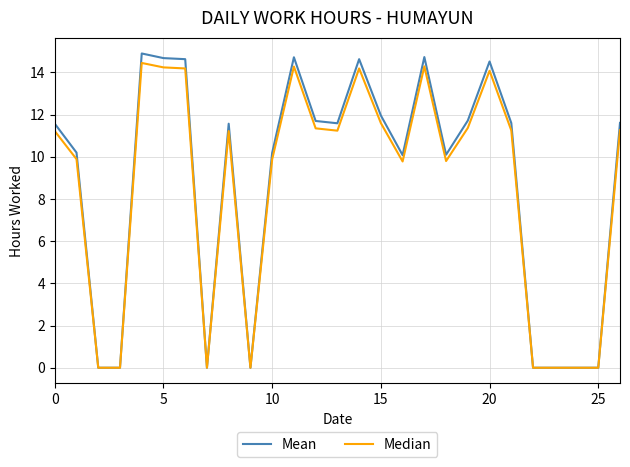

Which series has the widest spread of values?

Mean